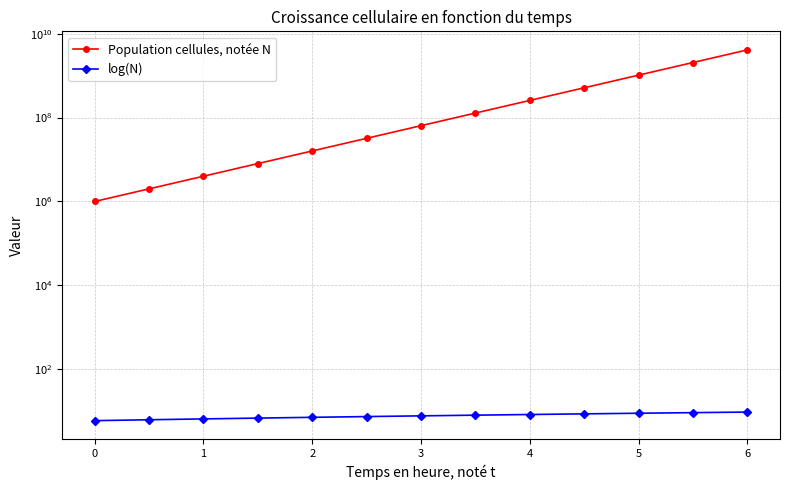

Reading left to right, list all the values displayed in this chart.

Population cellules, notée N: 1000000.0	2000000.0	4000000.0	8000000.0	16000000.0	32000000.0	64000000.0	128000000.0	256000000.0	512000000.0	1024000000.0	2048000000.0	4096000000.0
log(N): 6.0	6.3	6.6	6.9	7.2	7.5	7.8	8.1	8.4	8.7	9.0	9.3	9.6